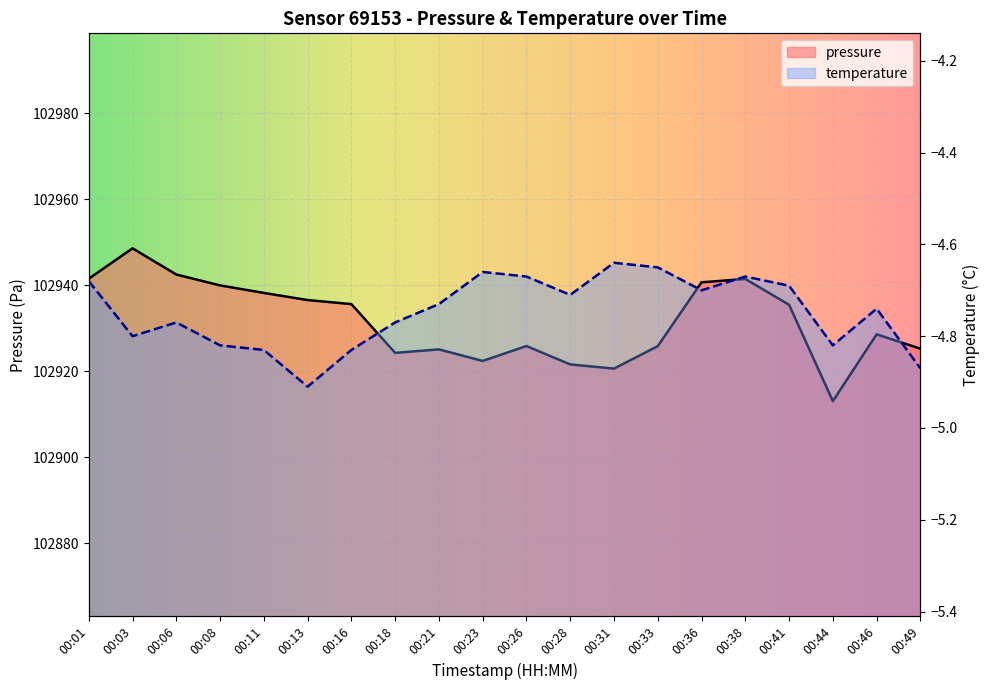

Reading left to right, list all the values displayed in this chart.

pressure: 00:01=102941.5	00:03=102948.5	00:06=102942.4	00:08=102939.9	00:11=102938.2	00:13=102936.5	00:16=102935.6	00:18=102924.2	00:21=102925.0	00:23=102922.3	00:26=102925.8	00:28=102921.5	00:31=102920.6	00:33=102925.8	00:36=102940.6	00:38=102941.4	00:41=102935.4	00:44=102913.0	00:46=102928.5	00:49=102925.2
temperature: 00:01=-4.7	00:03=-4.8	00:06=-4.8	00:08=-4.8	00:11=-4.8	00:13=-4.9	00:16=-4.8	00:18=-4.8	00:21=-4.7	00:23=-4.7	00:26=-4.7	00:28=-4.7	00:31=-4.6	00:33=-4.7	00:36=-4.7	00:38=-4.7	00:41=-4.7	00:44=-4.8	00:46=-4.7	00:49=-4.9